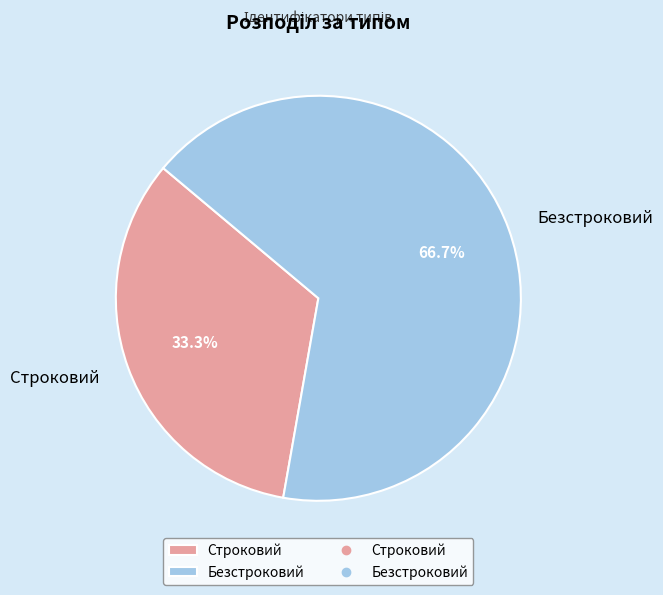

How many segments does this pie chart have?

2